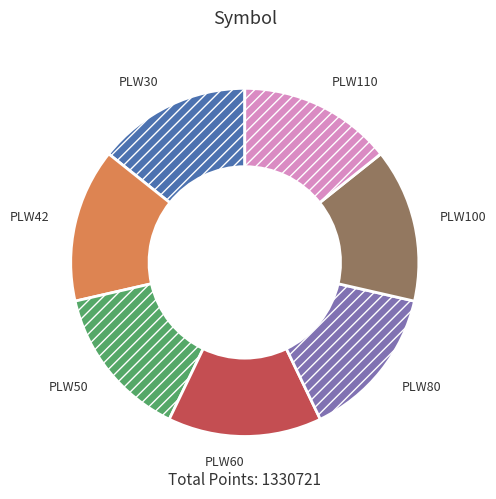

True or false: PLW60 accounts for 7% of the total.

False